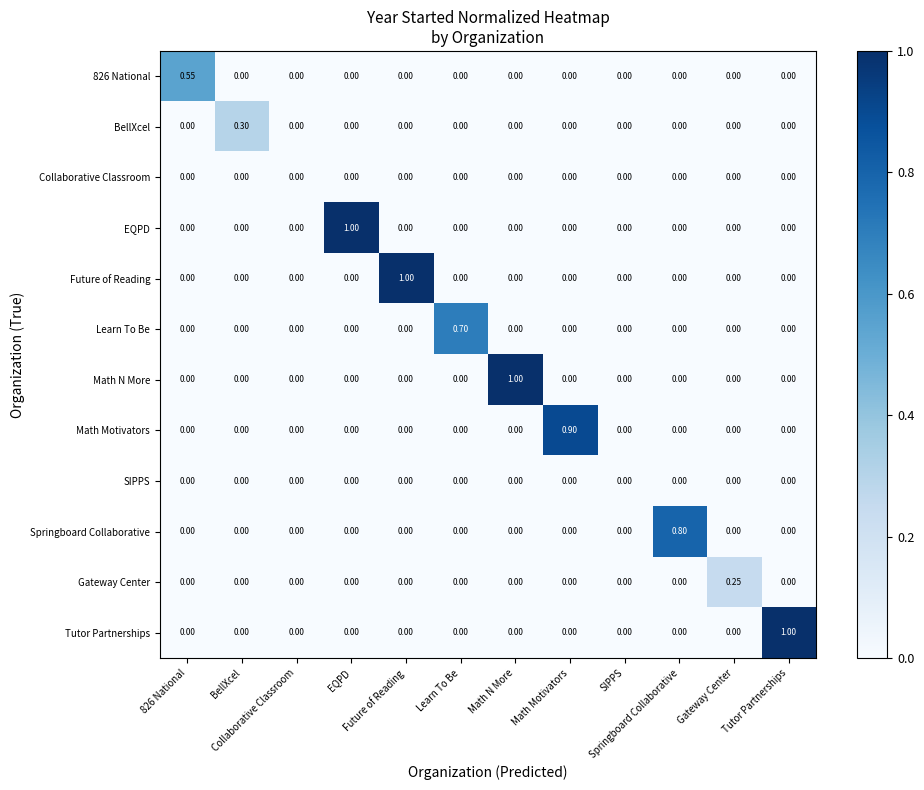

At which category does the chart reach its minimum across all series?

BellXcel